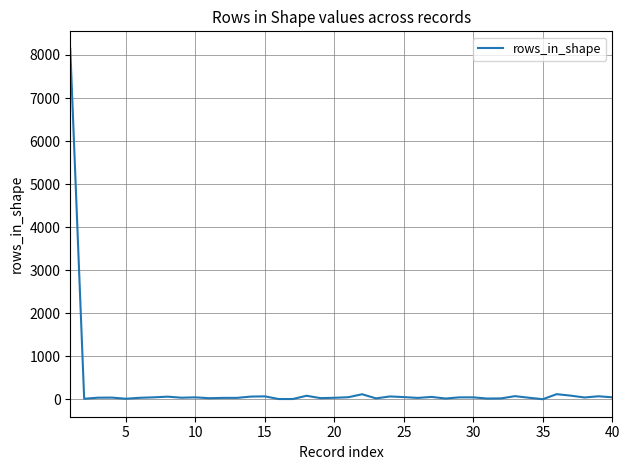

What is the difference between the maximum and minimum values?

8137